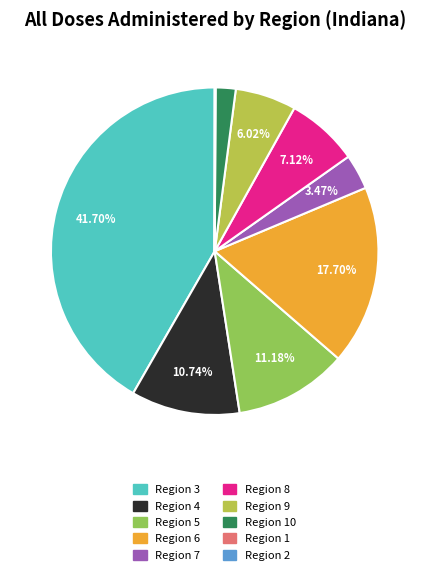

Does any single category account for the majority?

No